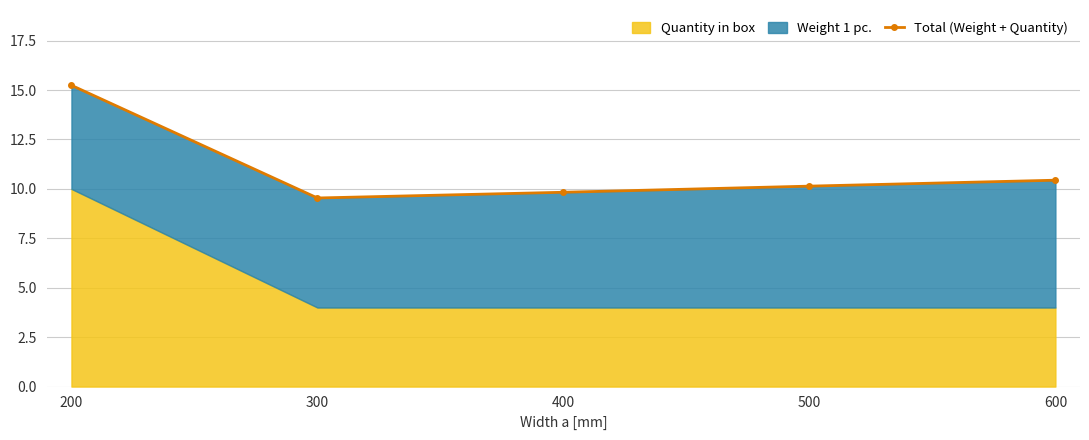

Rank the categories by value from highest to lowest.

200, 600, 500, 400, 300